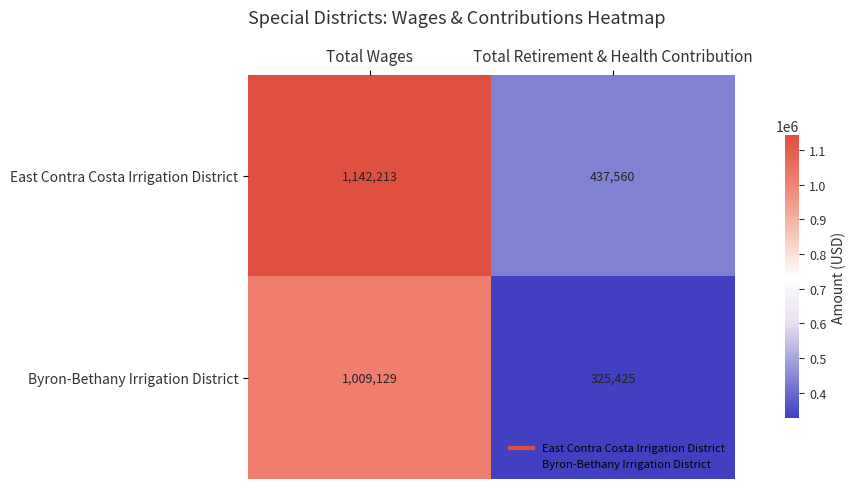

The value of East Contra Costa Irrigation District at Total Wages is 1142213. True or false?

True